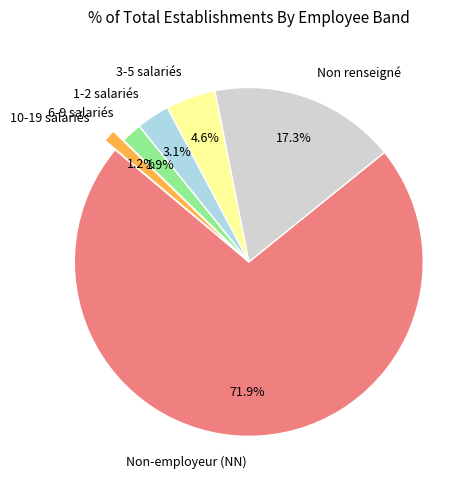

What is the largest slice in the pie chart?

Non-employeur (NN)